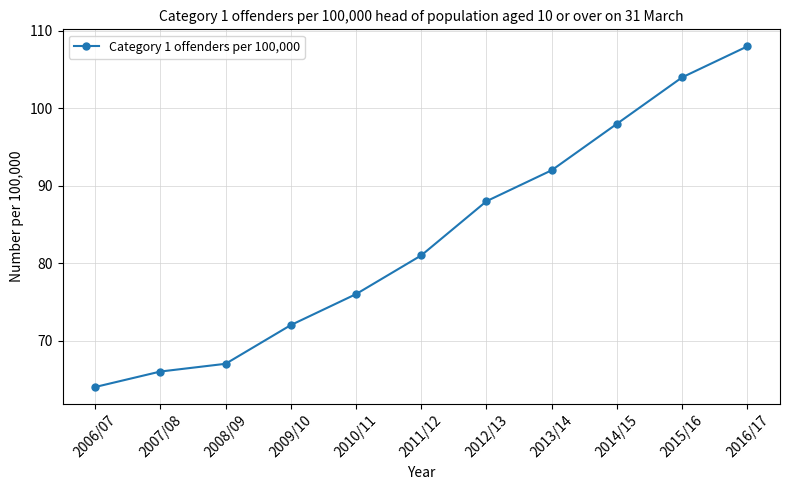

What is the label of the 3rd point from the left?

2008/09